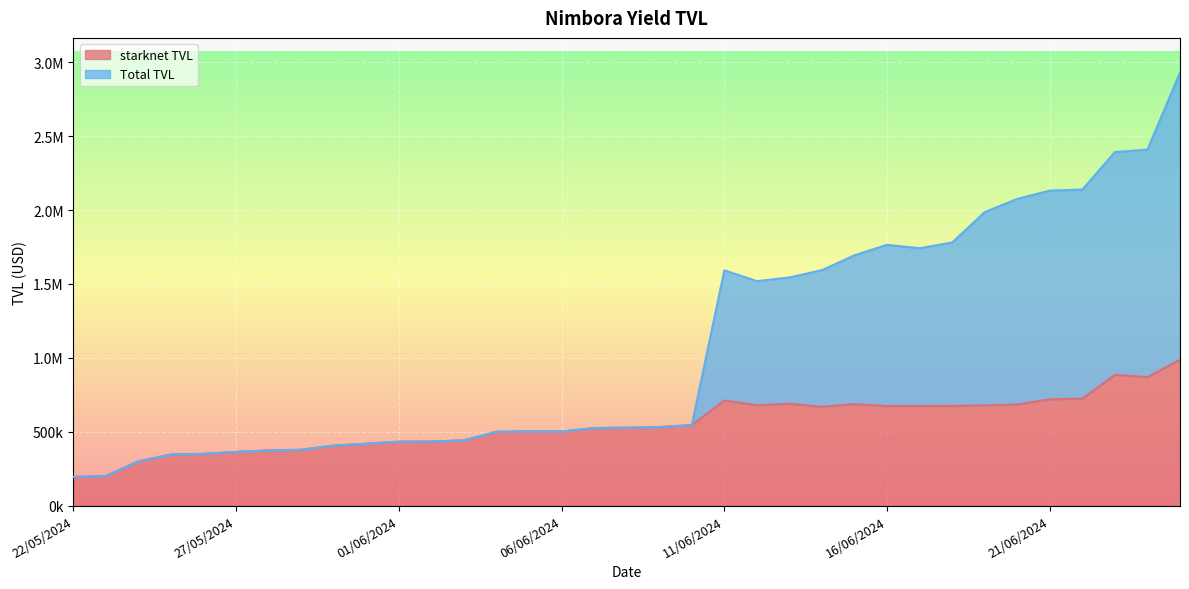

Reading left to right, transcribe all the data shown in this chart.

starknet TVL line: 194172.7	199920.4	299995.9	345707.5	350309.8	363458.8	373795.0	377741.1	406112.7	418620.1	432701.9	433483.6	441756.5	499679.0	501958.2	501292.0	525007.5	527074.0	531750.4	544735.1	711295.5	679406.0	689529.5	668910.6	687231.4	674119.9	674340.9	674915.4	678213.8	684476.2	719096.9	724040.7	884921.2	869736.1	987438.8
Total TVL line: 194172.7	199920.4	299995.9	345707.5	350309.8	363458.8	373795.0	377741.1	406112.7	418620.1	432701.9	433483.6	441756.5	499679.0	501958.2	501292.0	525007.5	527074.0	531750.4	544735.1	1592745.0	1519056.6	1544534.2	1593777.2	1694575.8	1765212.2	1742196.5	1780887.3	1986757.3	2076024.0	2132323.9	2139244.1	2393023.0	2409323.6	2931429.0